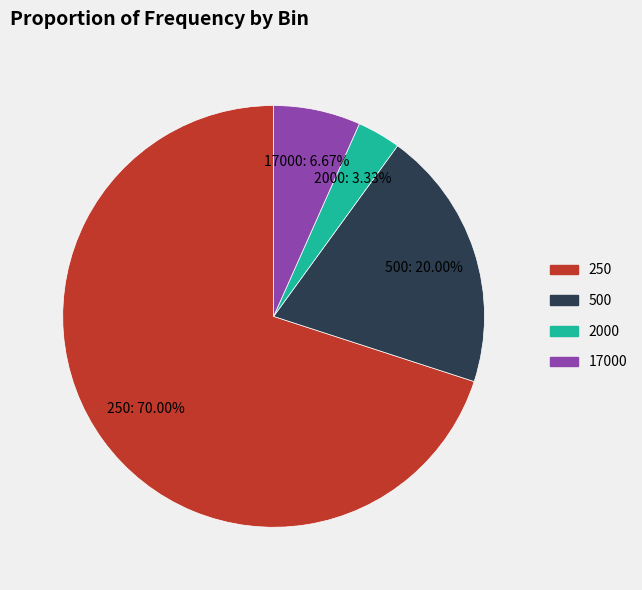

Does any single category account for the majority?

Yes